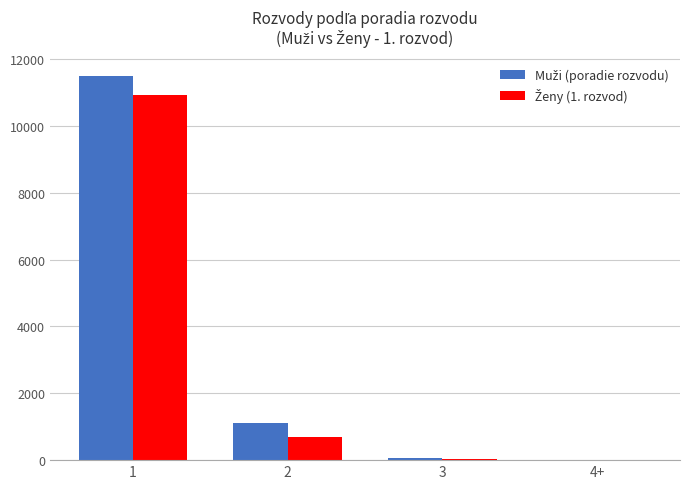

Count the number of categories in the chart.

4